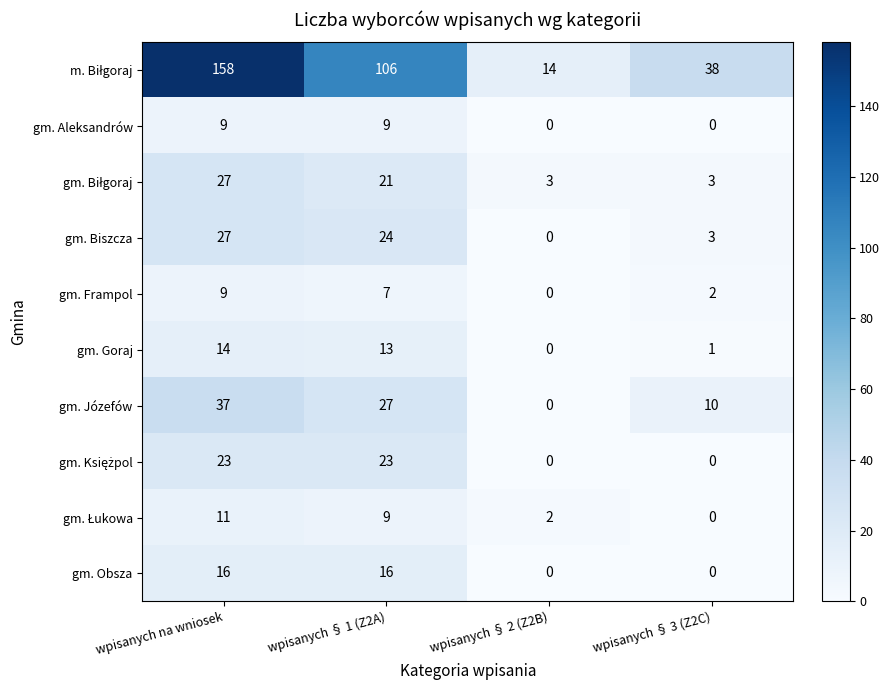

At how many categories does at least one series exceed 117?

1